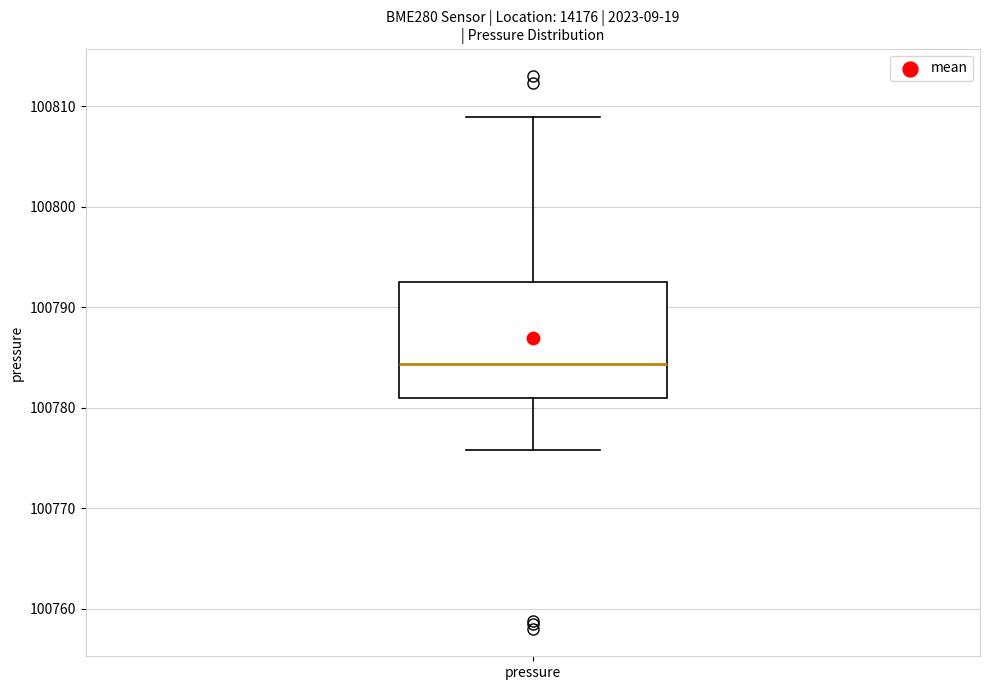

Where does the median line of the box for pressure sit on the y-axis? The values are not printed on the chart, so give them approximately, as read against the axis.

100784